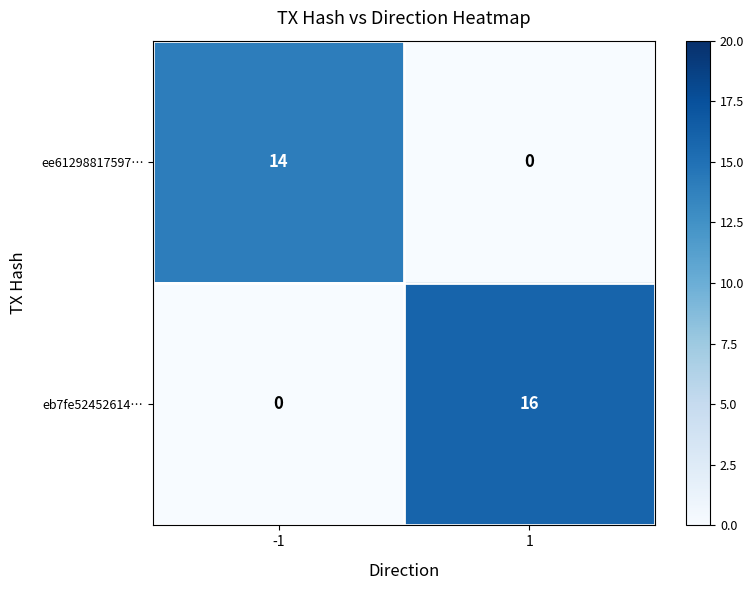

List the series in order of their peak value, lowest first.

ee61298817597…, eb7fe52452614…